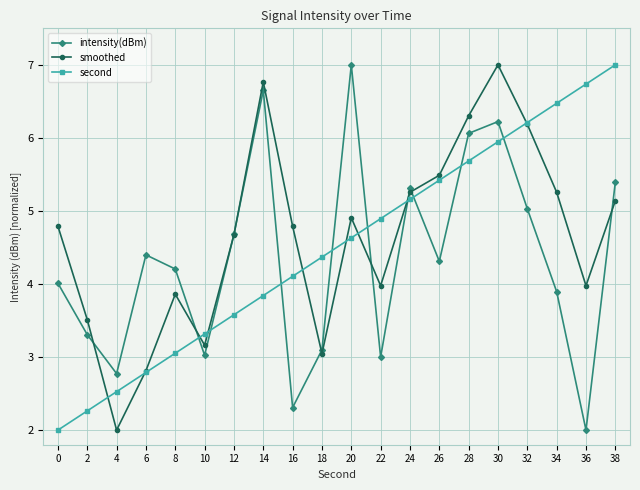

What is the difference between the second highest and second lowest values in the second series?

4.5